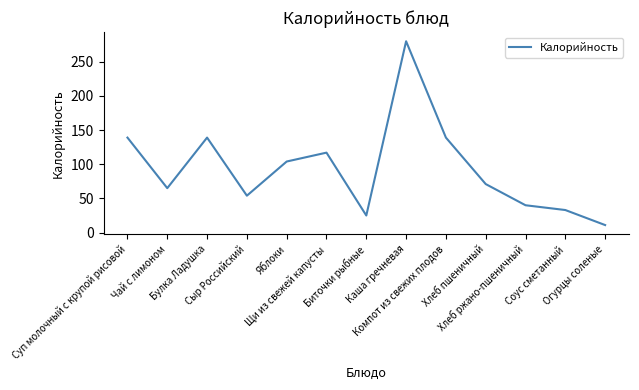

True or false: the data shows 54 at Сыр Российский.

True